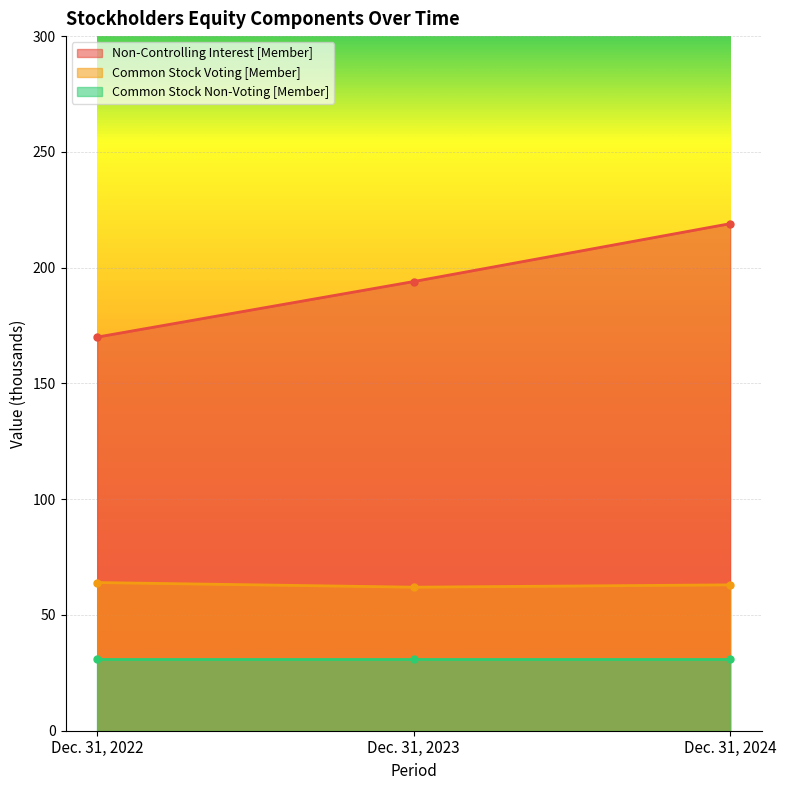

At which label does Non-Controlling Interest [Member] first exceed 194?

Dec. 31, 2024